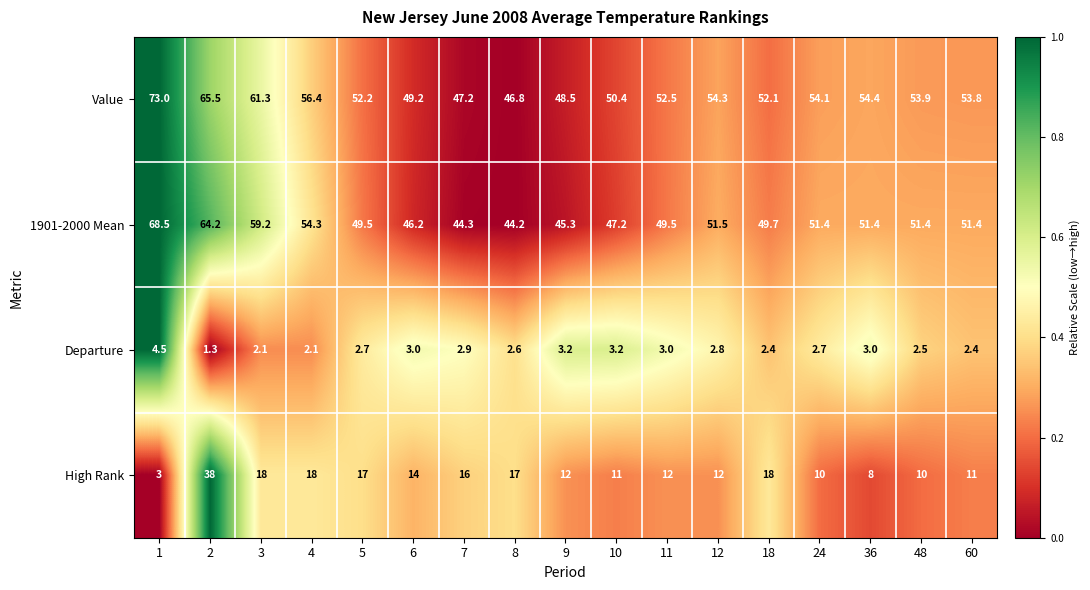

At which category is the sum across all series the highest?

2